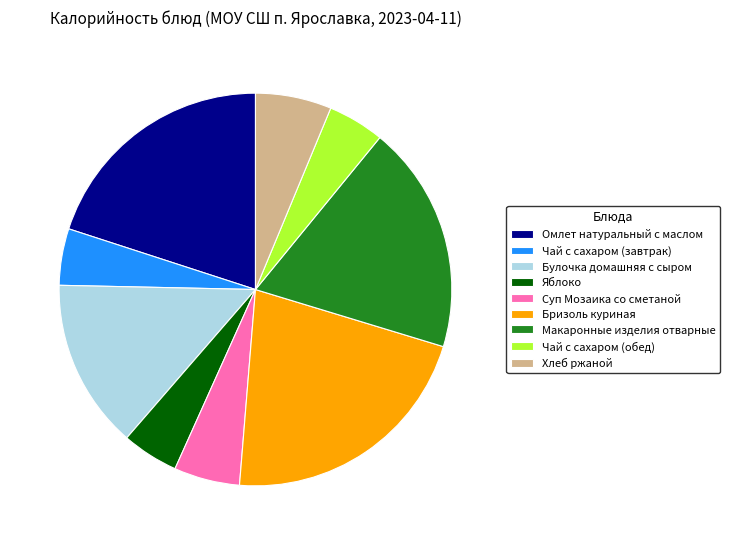

Which category has the biggest portion of the pie?

Бризоль куриная